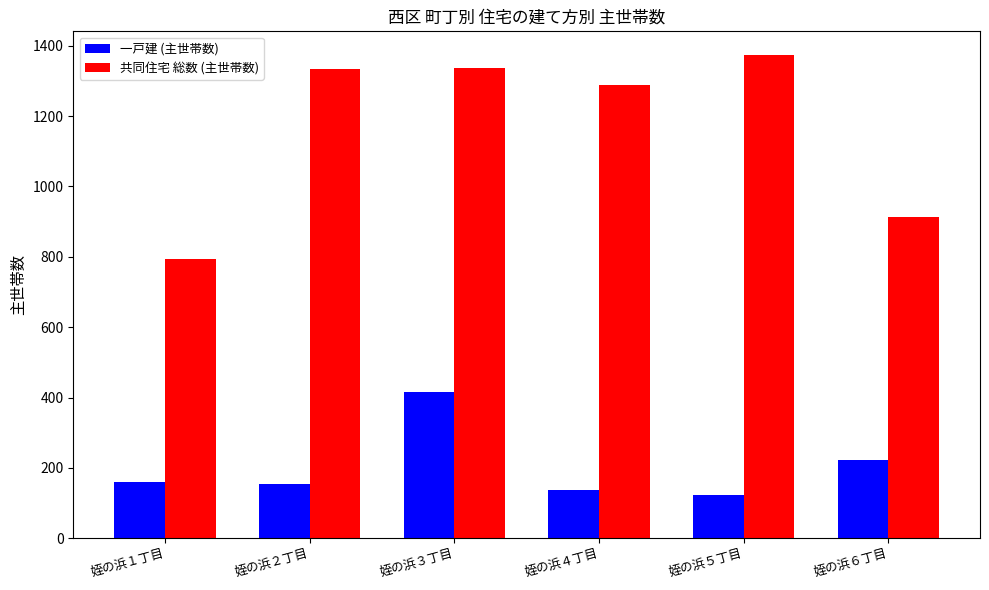

The value of 一戸建 (主世帯数) at 姪の浜１丁目 is 111. True or false?

False